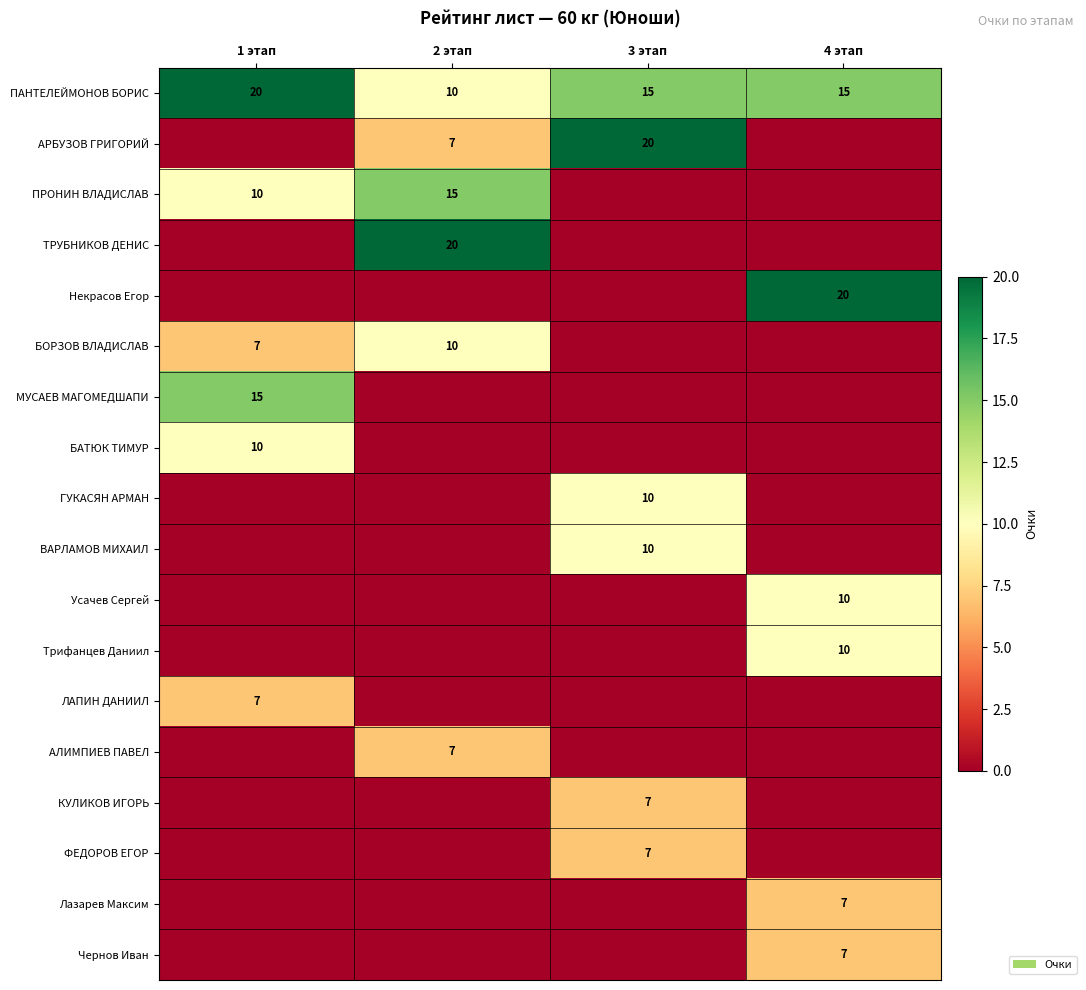

The КУЛИКОВ ИГОРЬ series shows 7 at 3 этап. True or false?

True